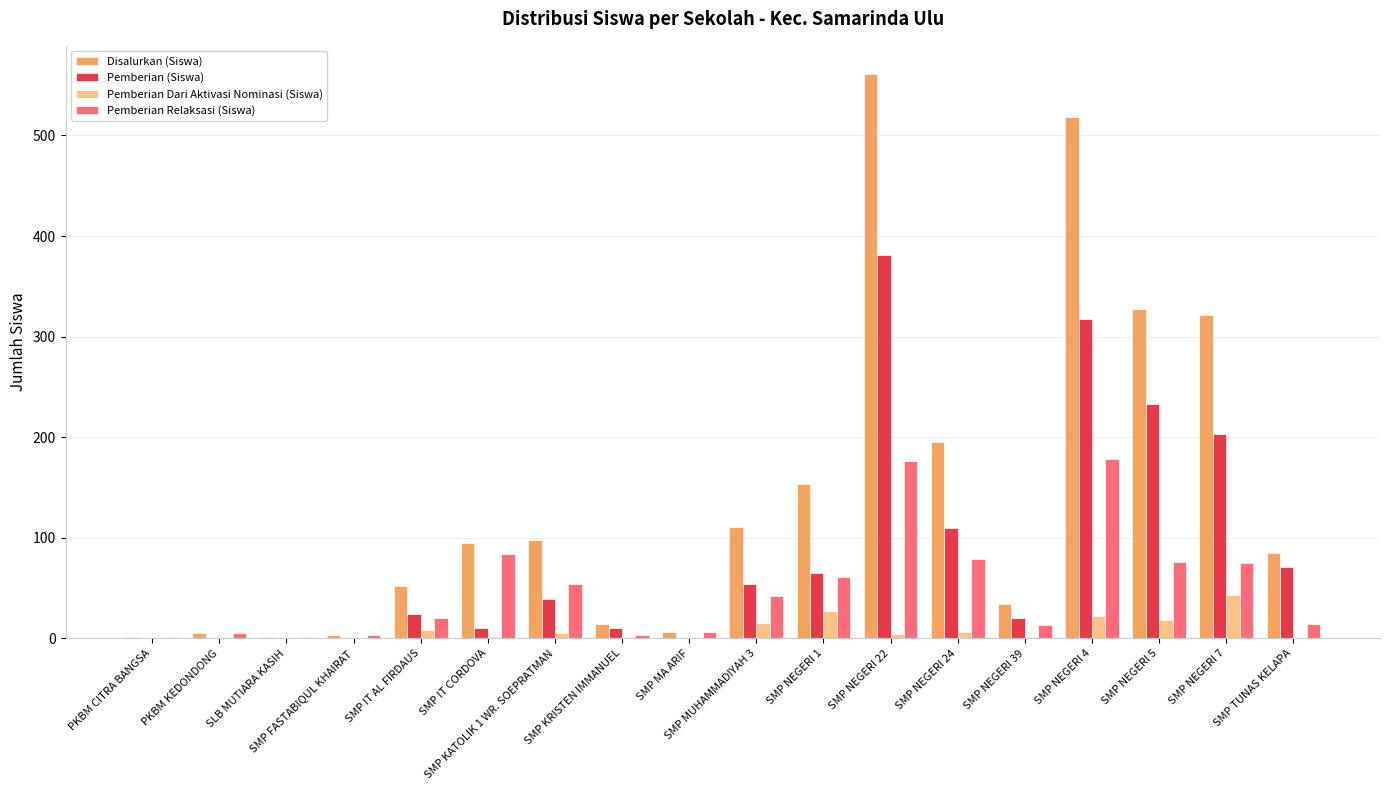

What is the sum of all Pemberian Dari Aktivasi Nominasi (Siswa) values?

151